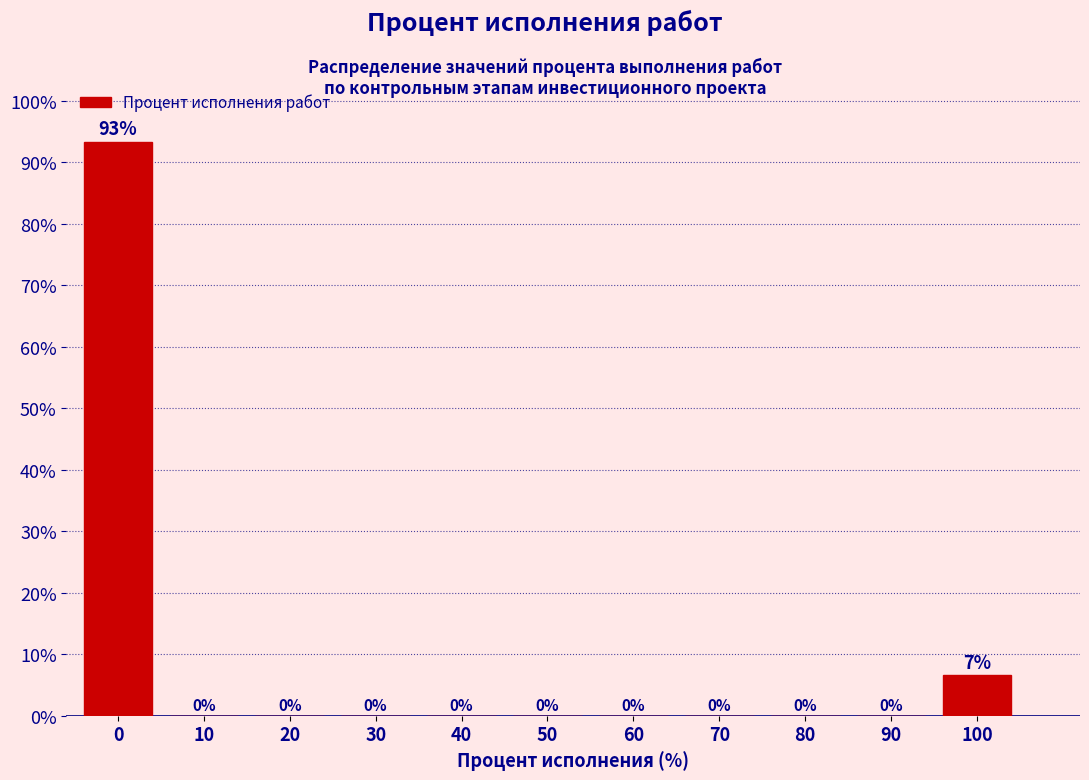

What is the greatest value displayed?

93.3